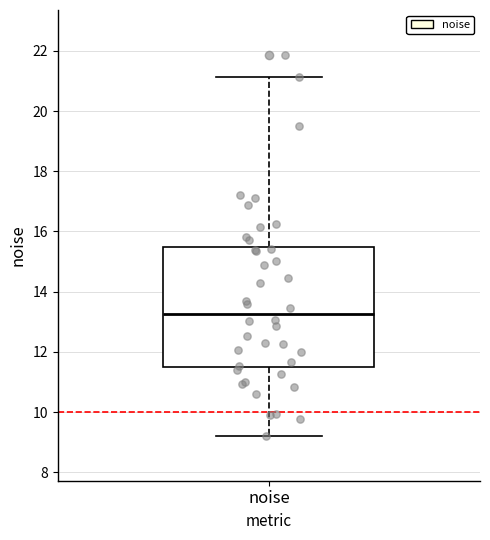

Transcribe this box plot: give where the median line is, the range the box spans, and where the two whiskers end, as read against the y-axis. The values are not printed on the chart, so give them approximately, as read against the axis.

median 13.2, box 11.4 to 15.4, whiskers 9.2 to 21.2